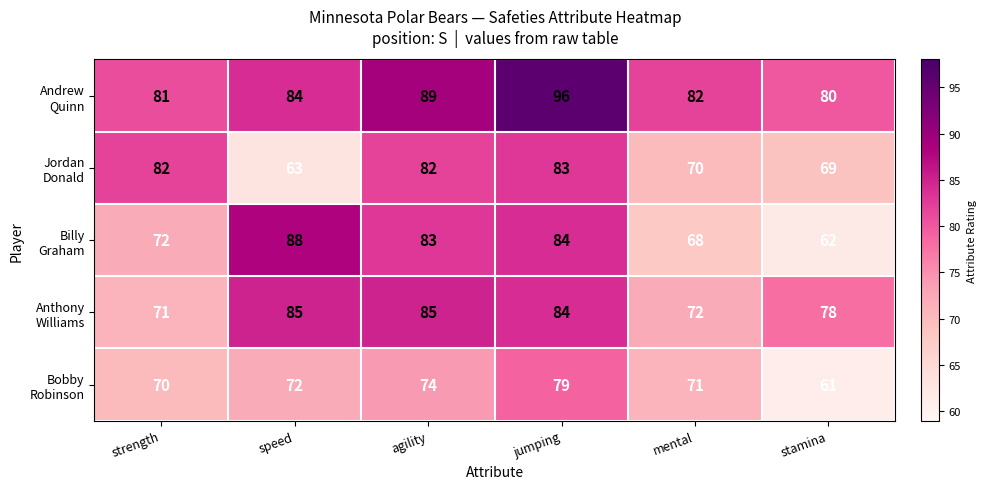

What is the maximum value shown in the chart?

96